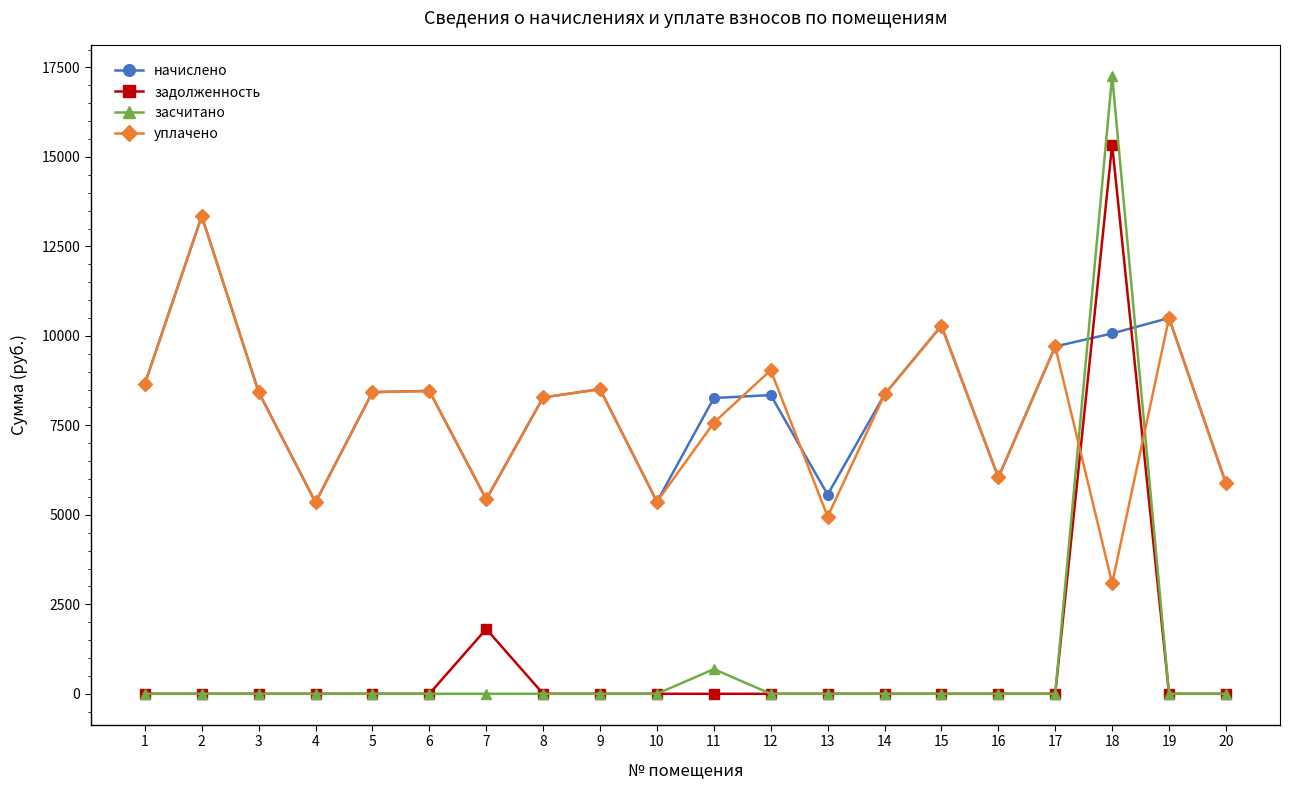

What is the sum of the уплачено values at 14 and 20?

14241.6